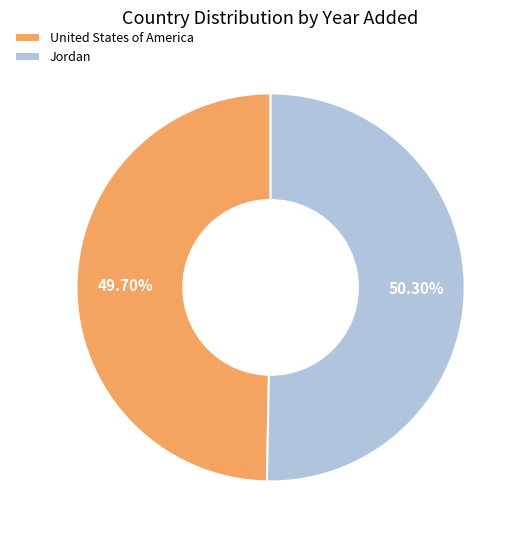

Is it true that United States of America is 60% of the pie?

False